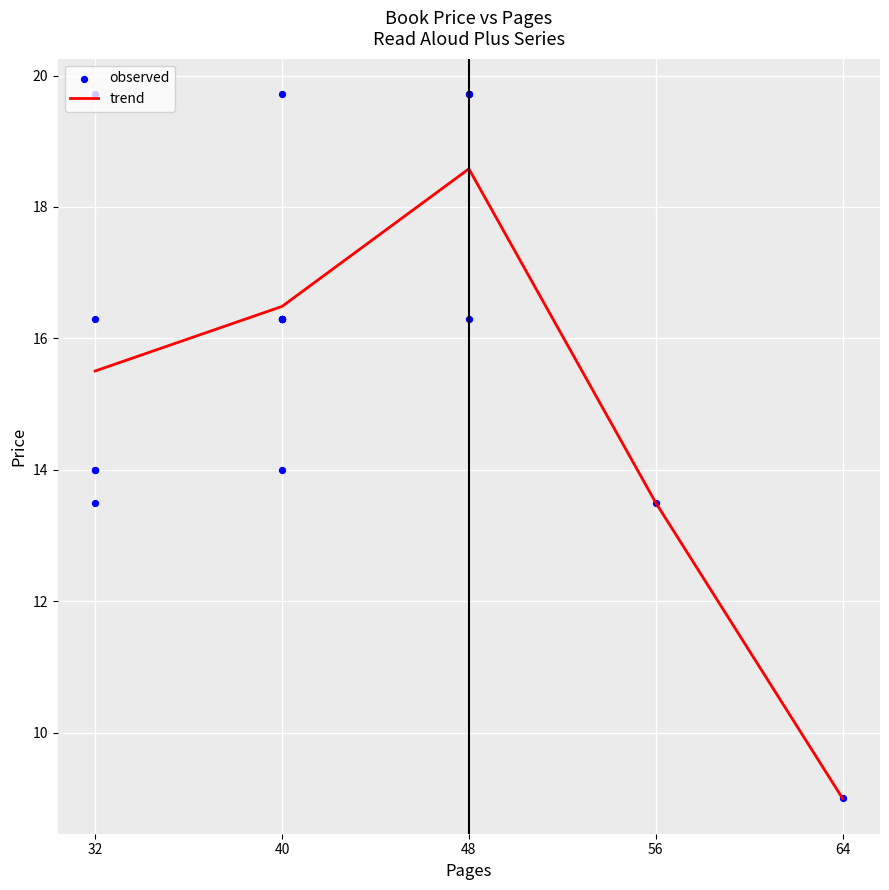

What is the ratio of the value at 40 to the value at 56?

1.0